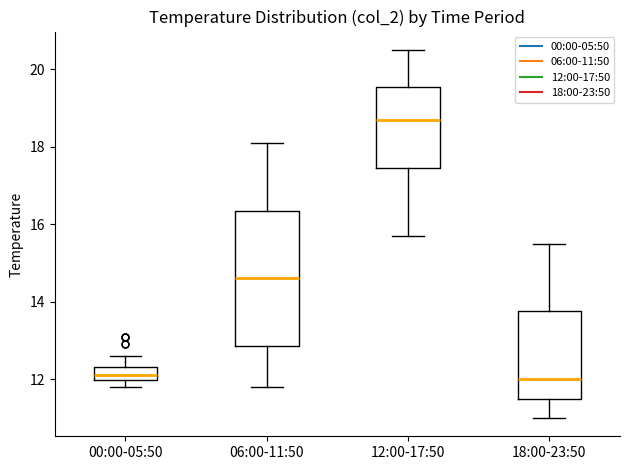

Reading left to right, read every box against the y-axis: the position of its median line, the range the box covers, and the ends of its whiskers. The values are not printed on the chart, so give them approximately, as read against the axis.

00:00-05:50: median 12.2, box 12.0 to 12.4, whiskers 11.8 to 12.6
06:00-11:50: median 14.6, box 12.8 to 16.4, whiskers 11.8 to 18.2
12:00-17:50: median 18.8, box 17.4 to 19.6, whiskers 15.8 to 20.6
18:00-23:50: median 12.0, box 11.4 to 13.8, whiskers 11.0 to 15.6